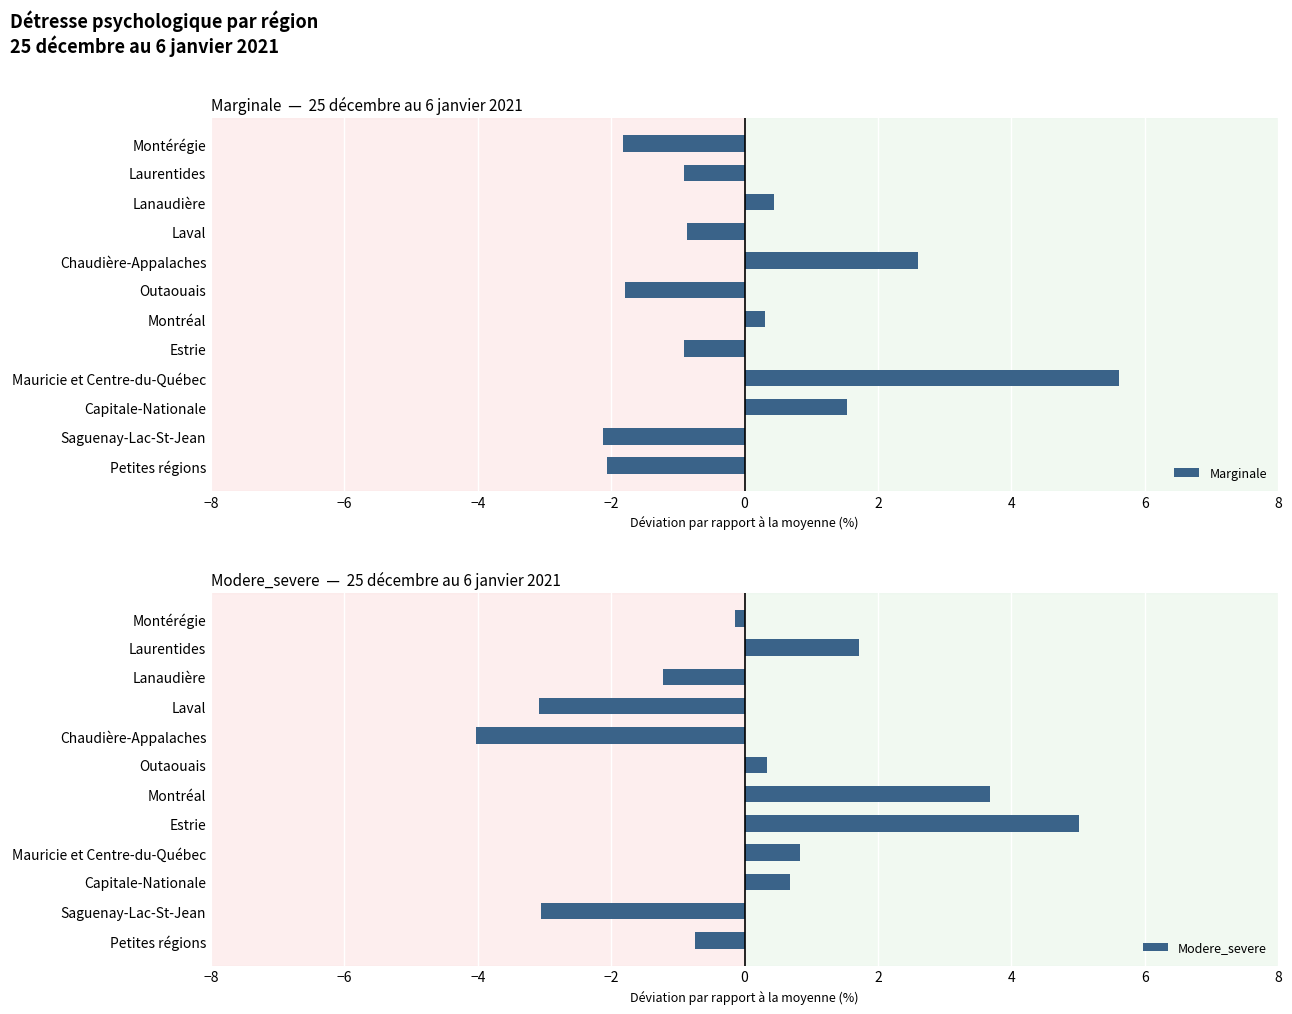

What is the minimum value for Modere_severe?

-4.0